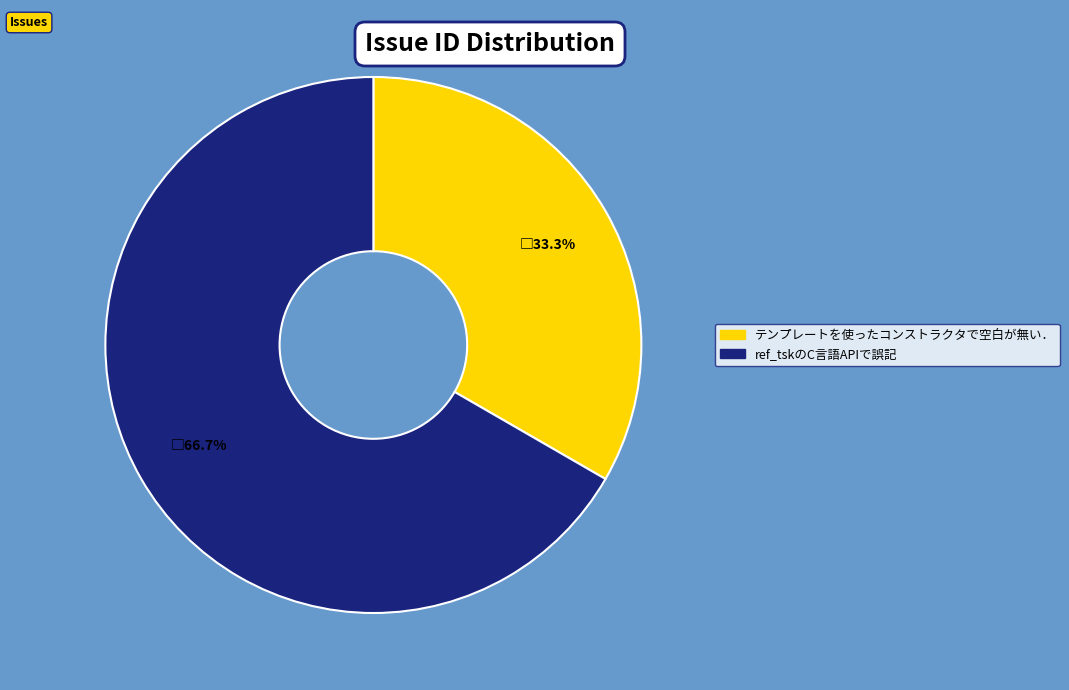

To the nearest percent, what portion does ref_tskのC言語APIで誤記 represent?

67%